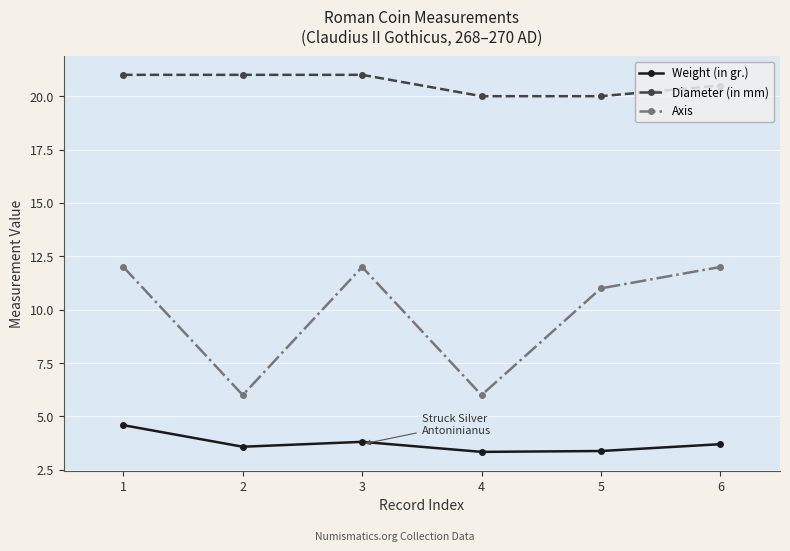

How many data points does each series have?

6